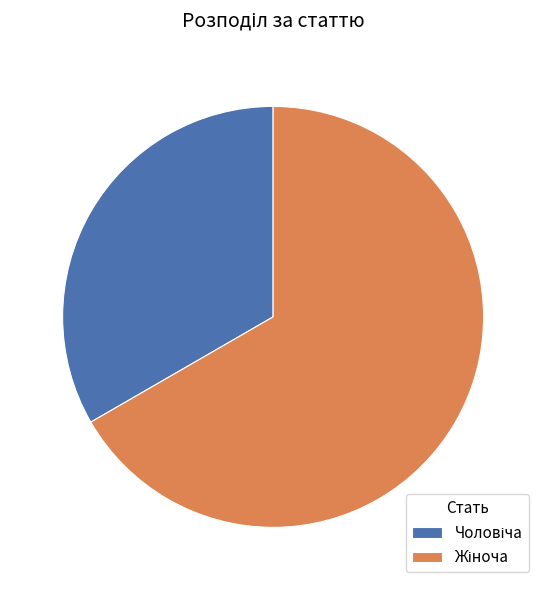

Count the number of slices in the pie.

2